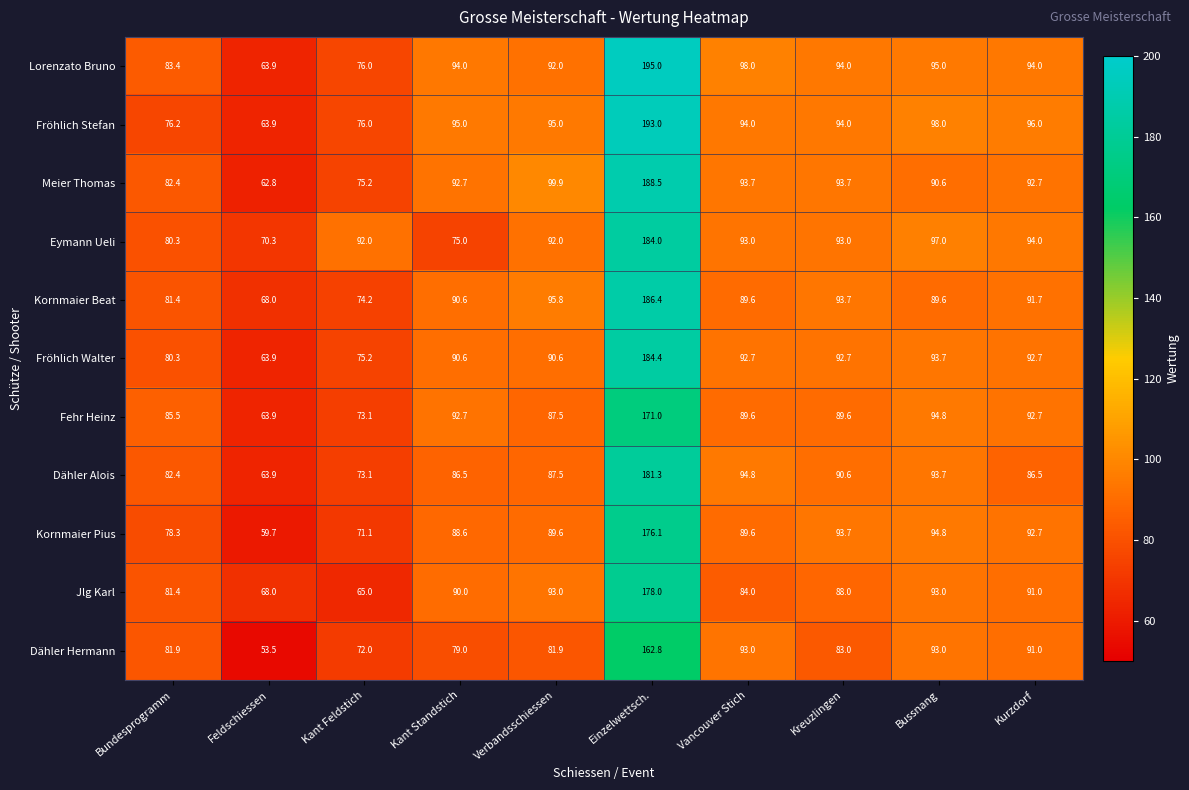

What is the sum of all Meier Thomas values?

972.2